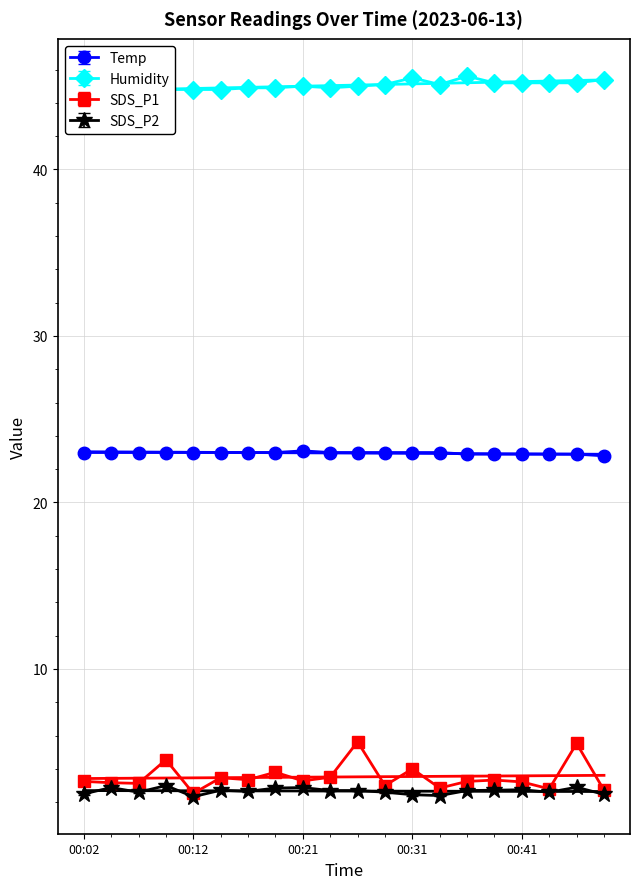

At which category does Humidity reach its first local valley?

00:24